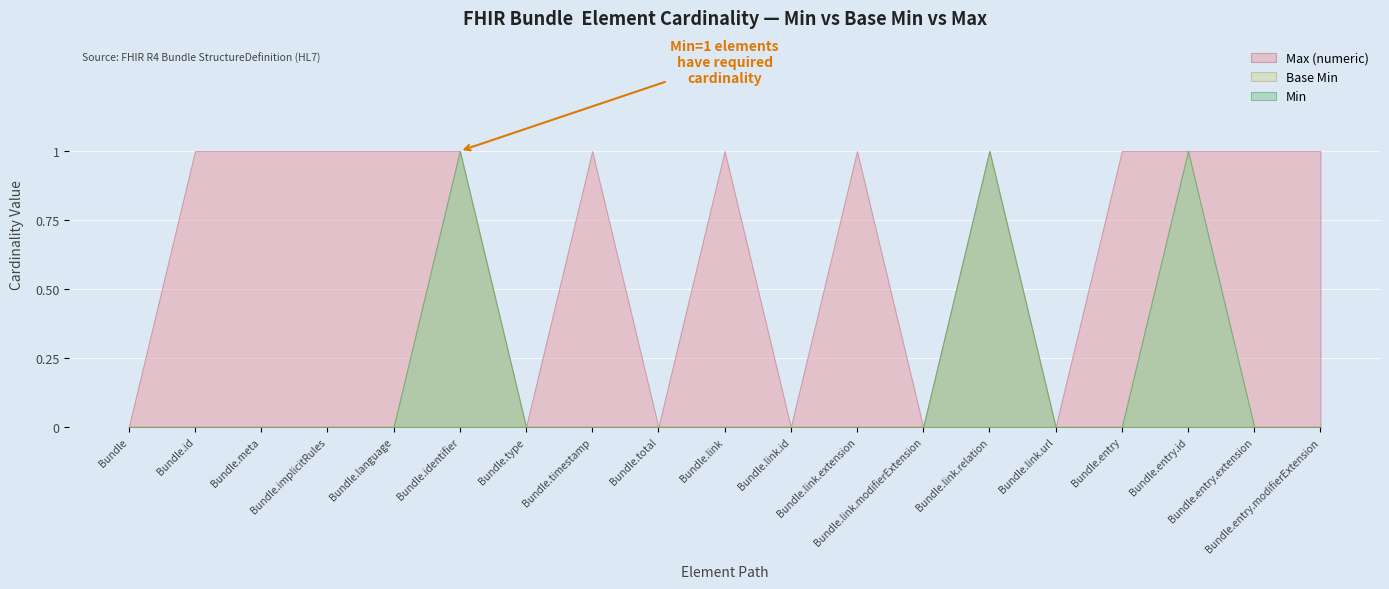

True or false: Max (numeric) and Min intersect in this chart.

False